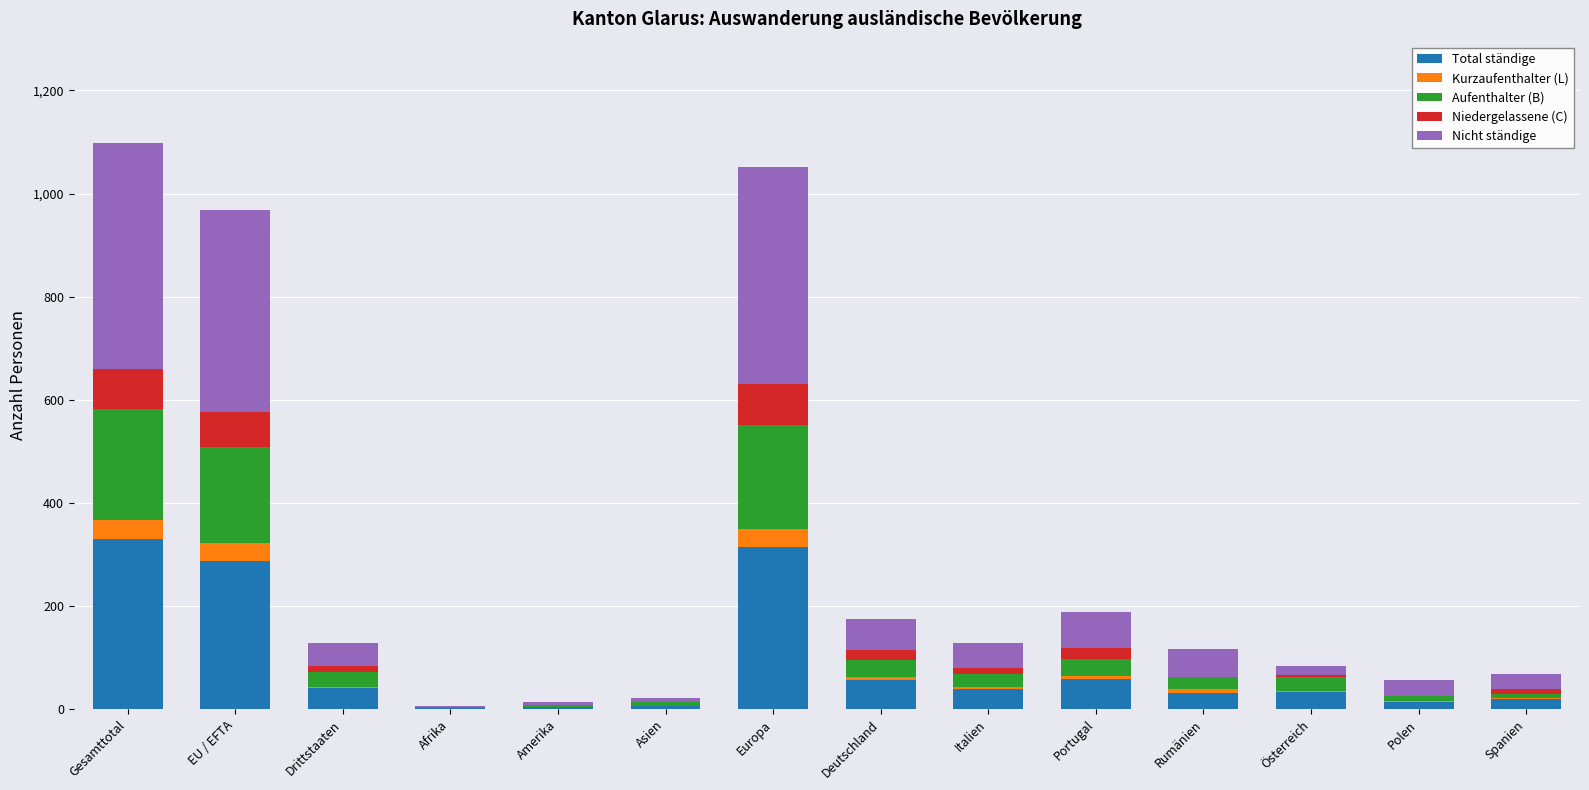

What is the maximum value for Total ständige?

330